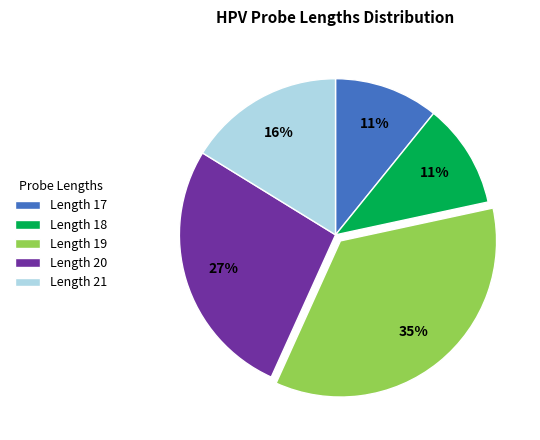

Count the number of slices in the pie.

5